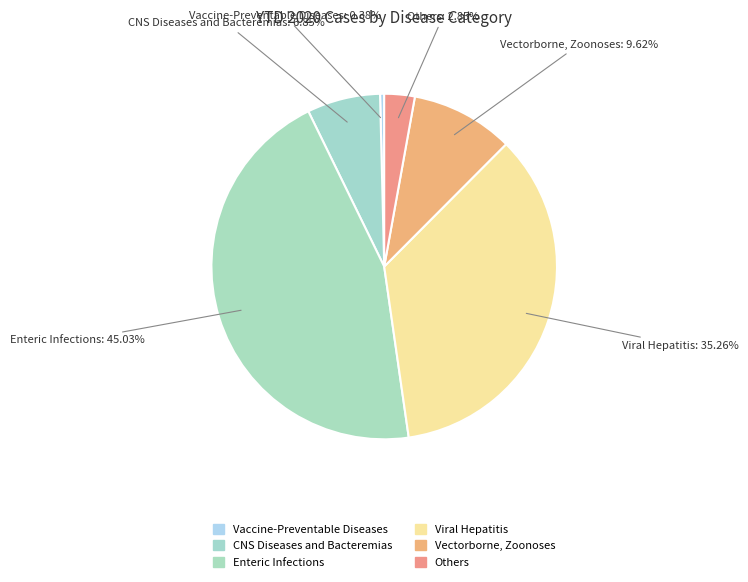

What percentage is NOT represented by Others?

97.2%